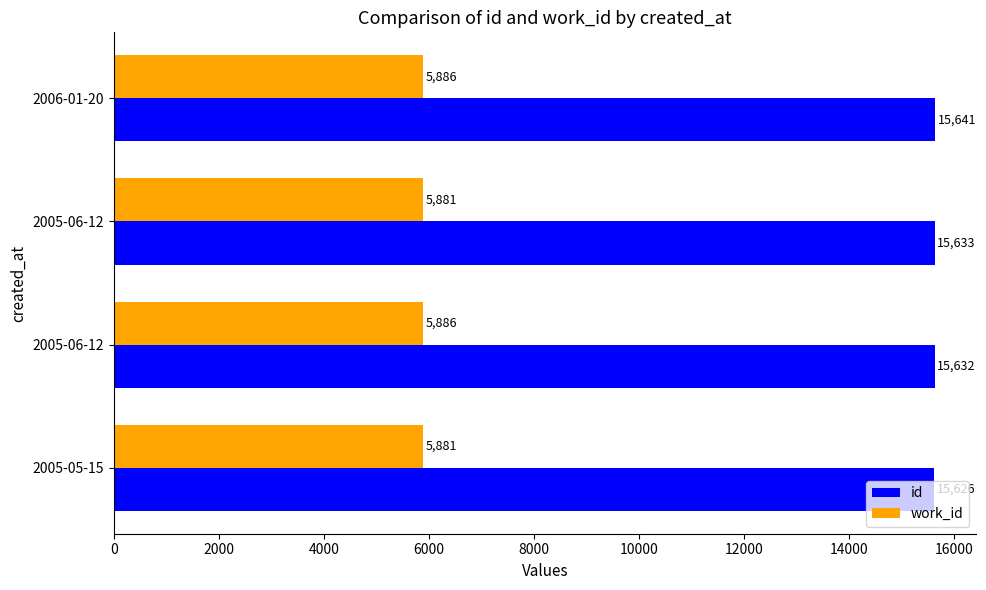

What are all the series names shown in the legend?

id, work_id